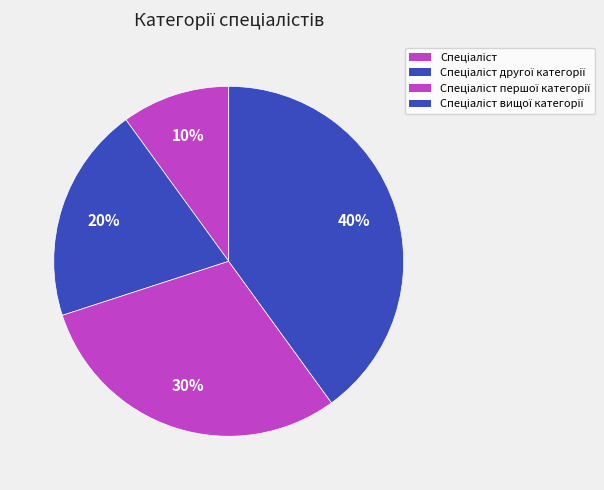

Is there any slice that represents more than half of the pie?

No